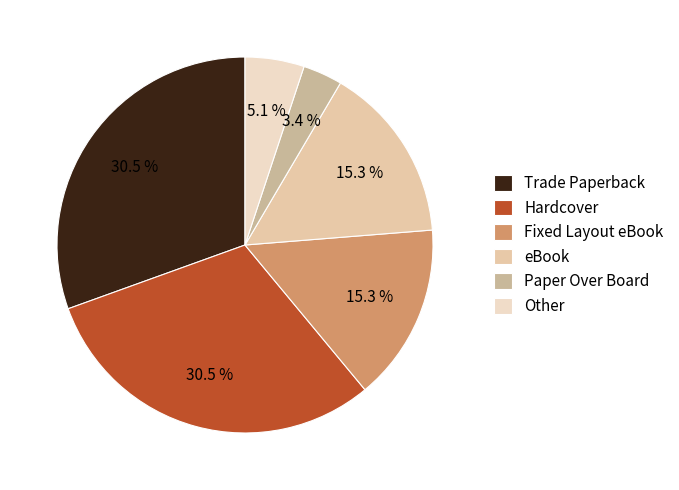

Which category has the smallest portion of the pie?

Paper Over Board